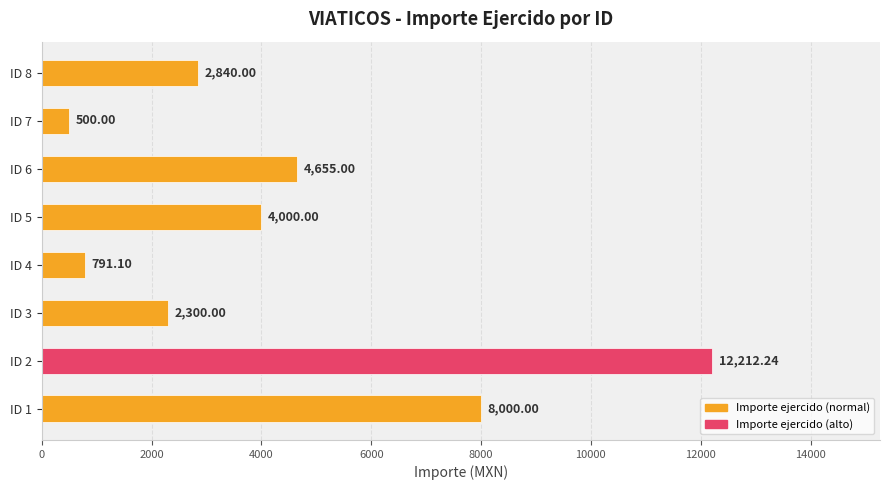

Rank the categories by value from lowest to highest.

ID 7, ID 4, ID 3, ID 8, ID 5, ID 6, ID 1, ID 2